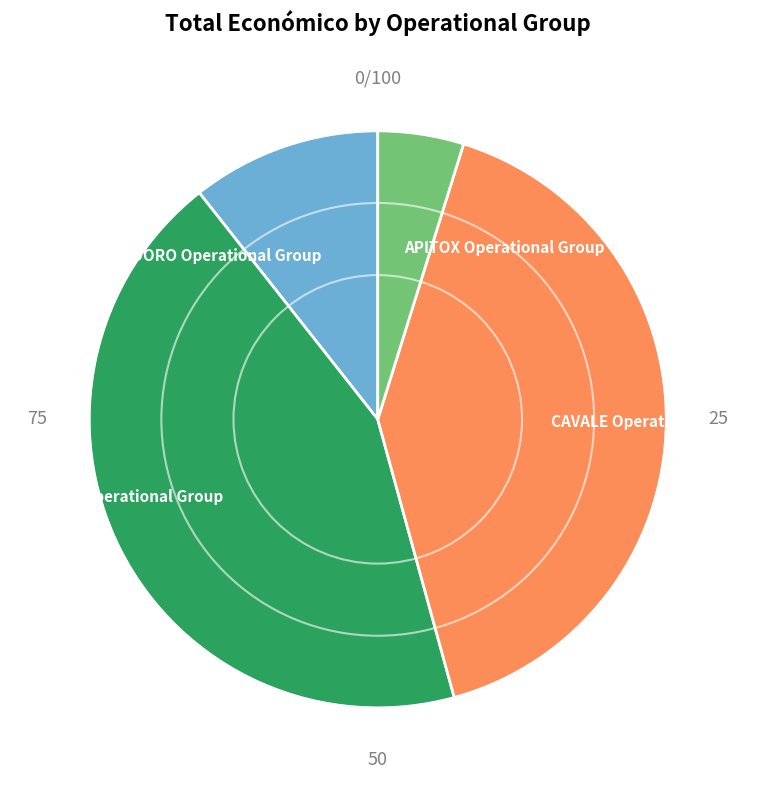

What is the ratio of the value at POMODORO Operational Group to the value at APITOX Operational Group?

2.2